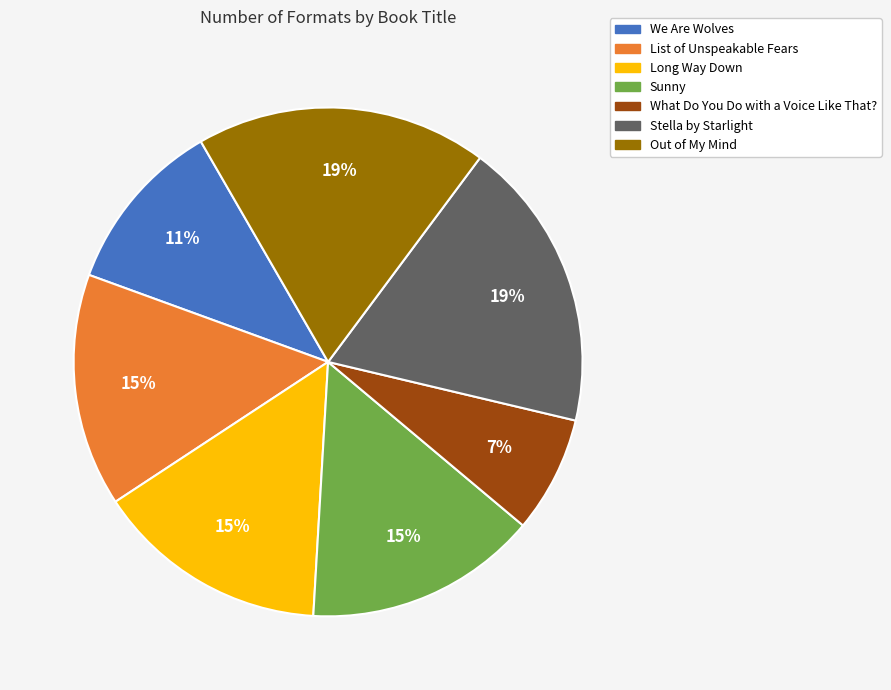

To the nearest percent, what is the average slice percentage?

14%